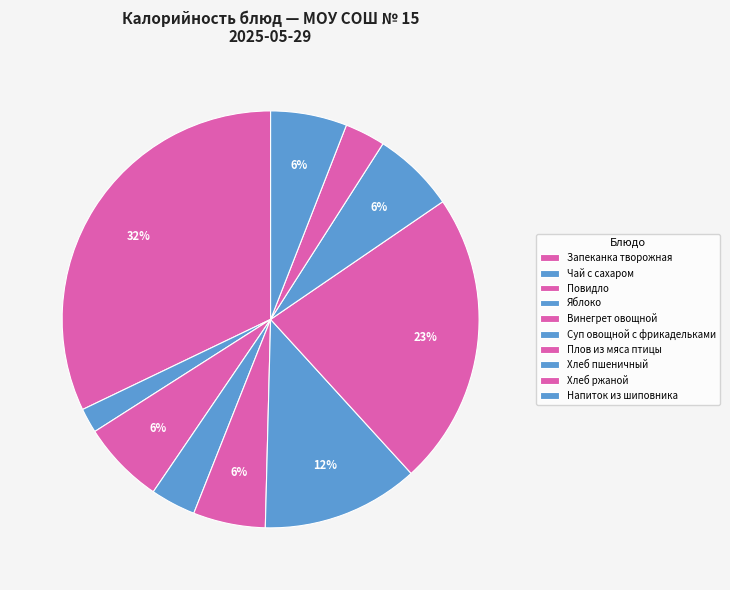

To the nearest percent, what is the difference between the largest and smallest slice percentages?

30%